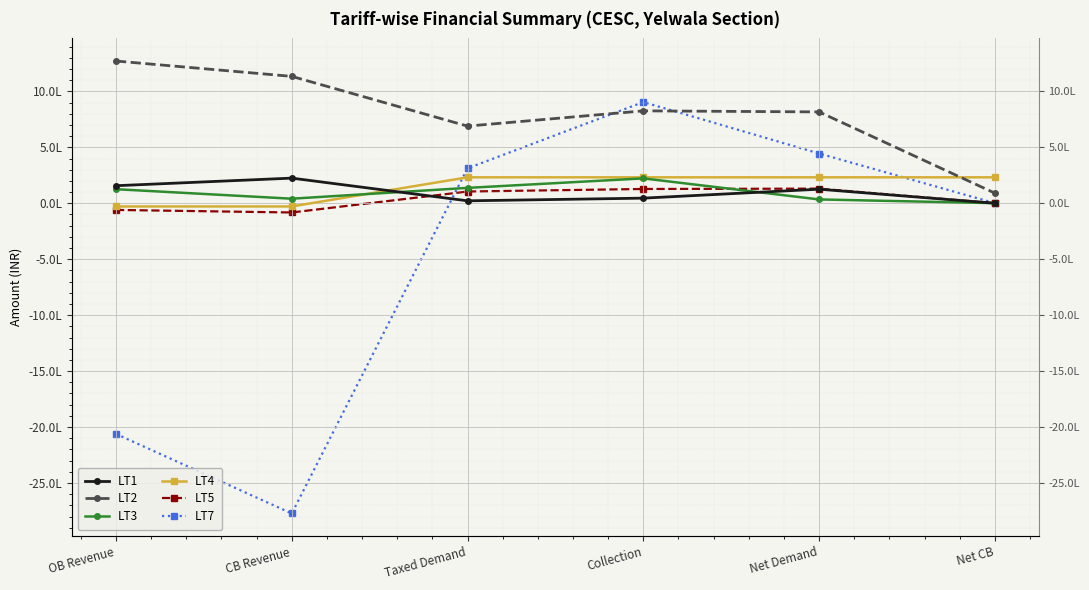

How many lines are shown in the chart?

6